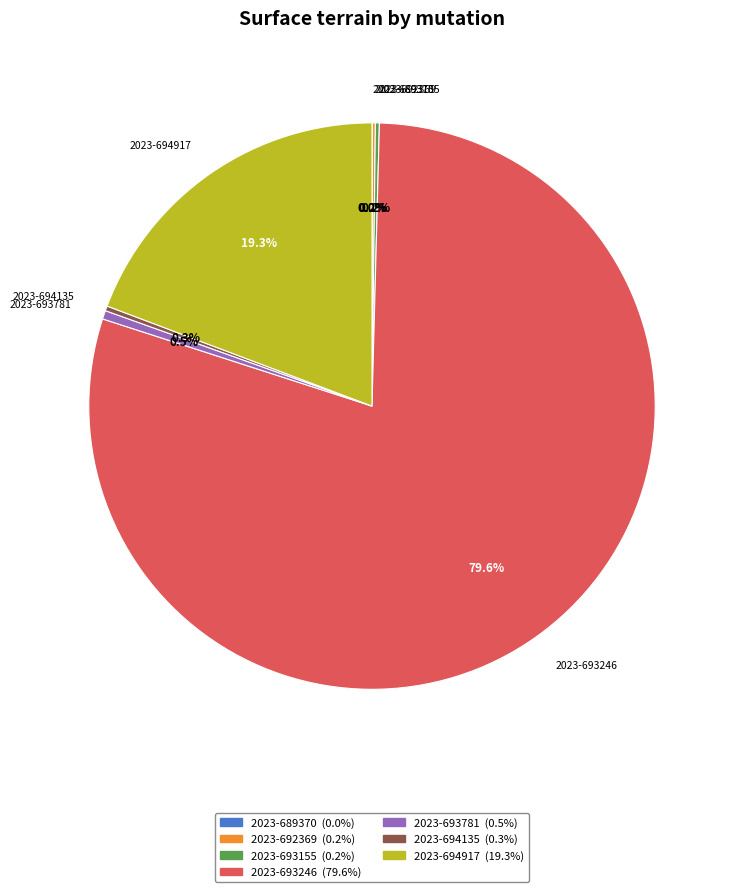

To the nearest percent, what is the average slice percentage?

14%